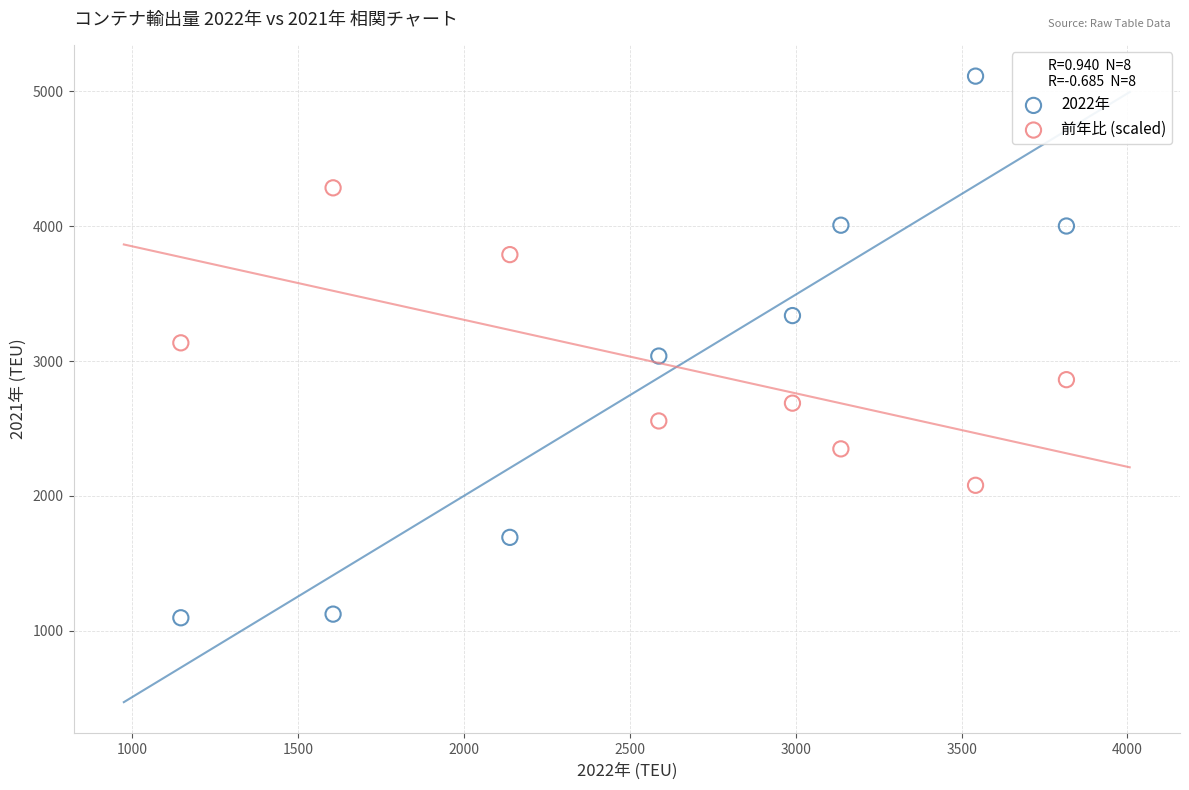

Which series contains the lowest Y value?

2022年